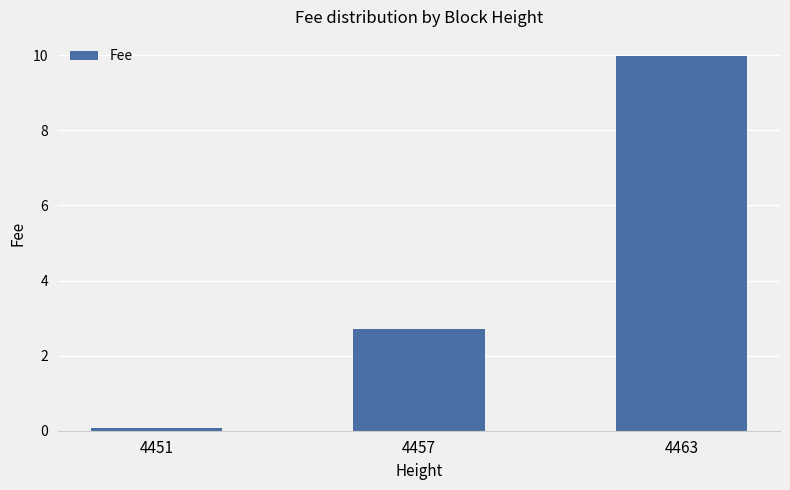

What is the average value?

4.3